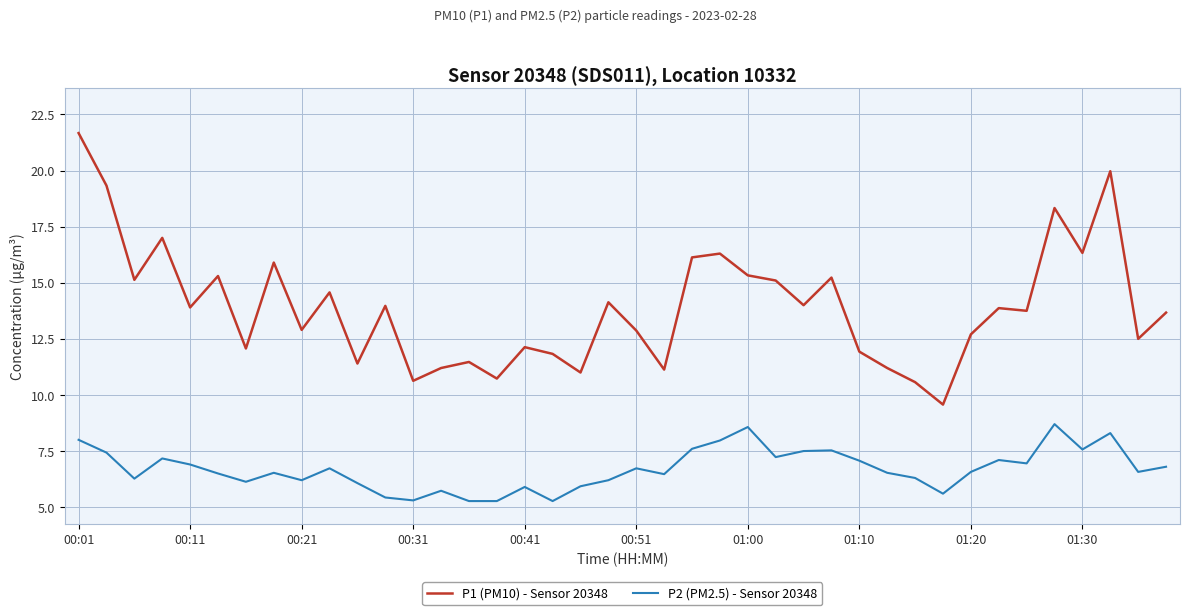

Rank the series by their maximum value, from highest to lowest.

P1 (PM10) - Sensor 20348, P2 (PM2.5) - Sensor 20348